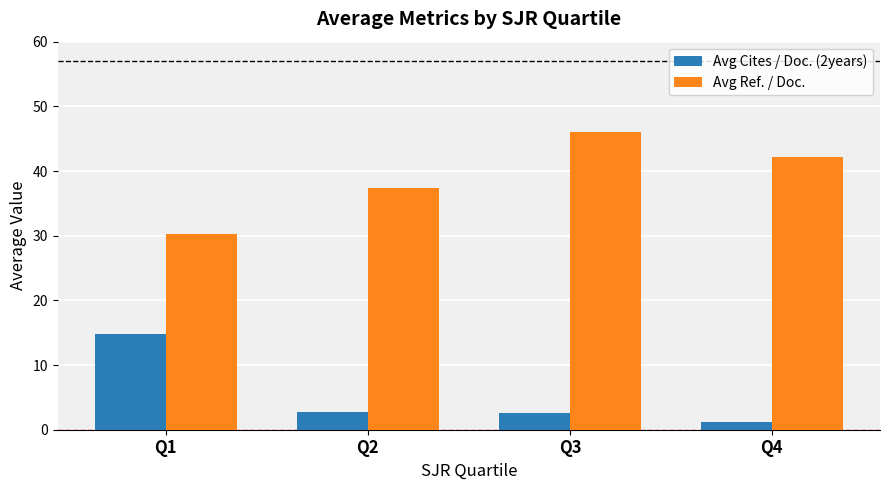

What is the difference between the Avg Cites / Doc. (2years) values at Q4 and Q2?

1.6